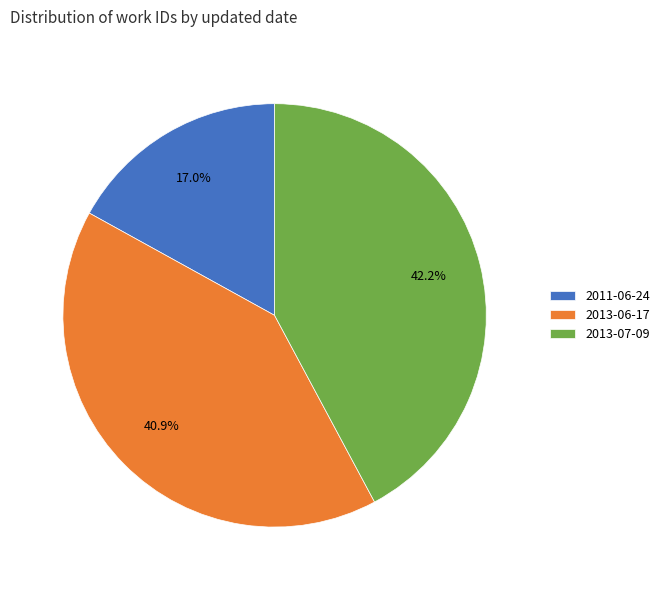

Which slice is the largest?

2013-07-09